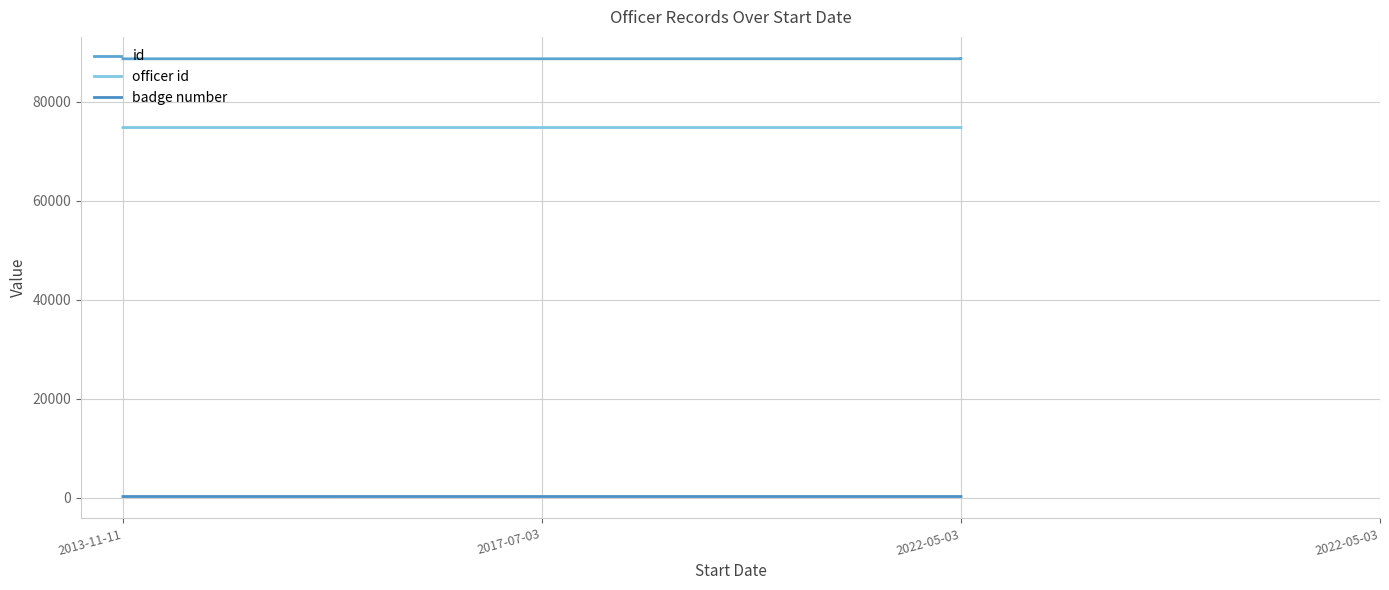

True or false: id has more than 0 interior local peaks.

False